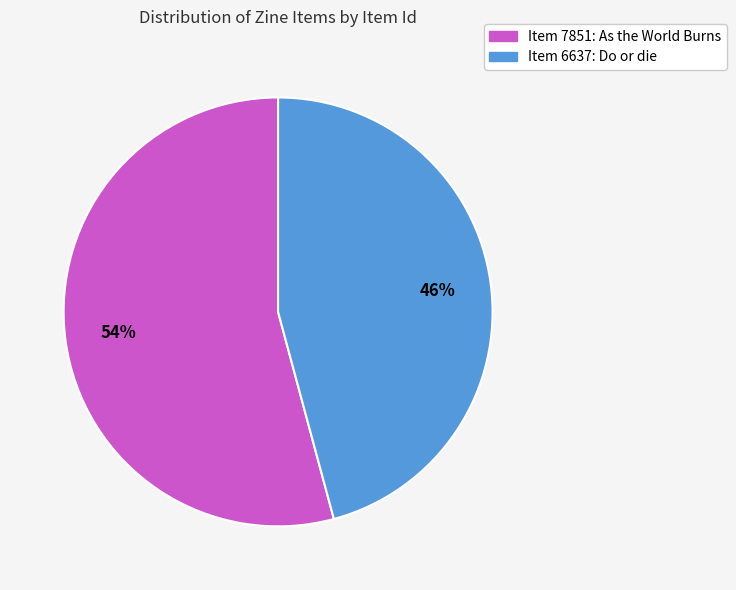

Is there a majority slice in this chart?

Yes